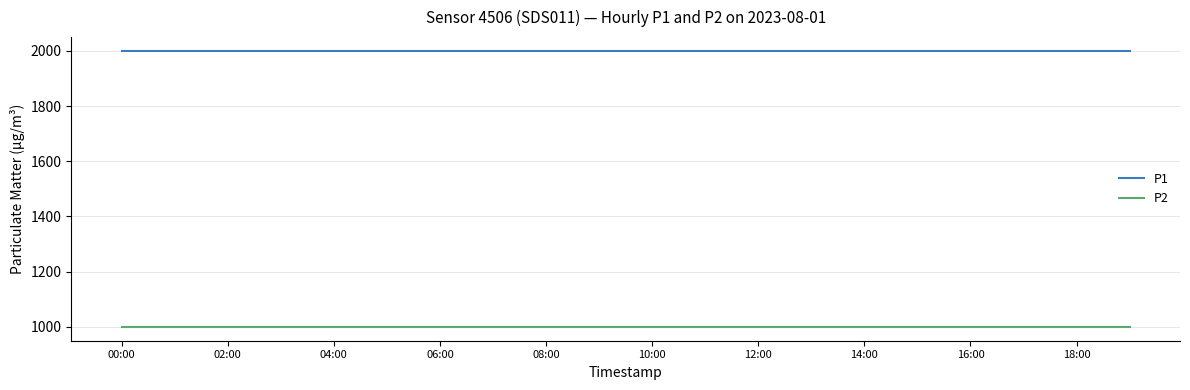

Which series has the largest total across all categories?

P1